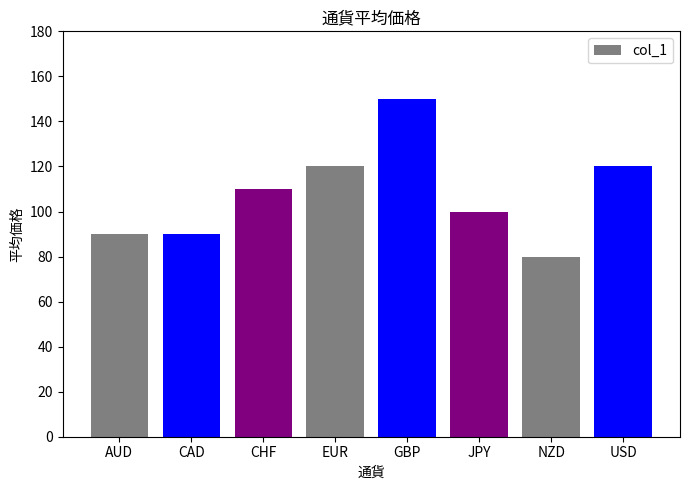

What is the value of the 1st bar from the left?

90